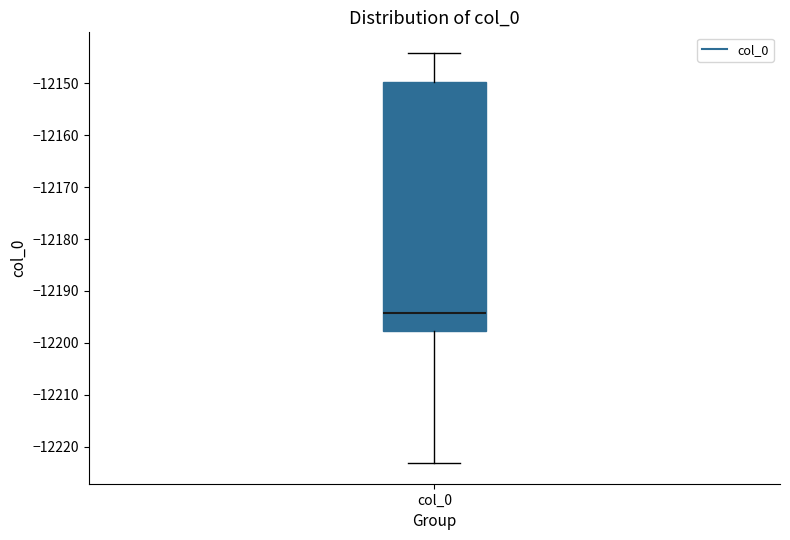

Transcribe this box plot: give where the median line is, the range the box spans, and where the two whiskers end, as read against the y-axis. The values are not printed on the chart, so give them approximately, as read against the axis.

median -12194, box -12198 to -12150, whiskers -12223 to -12144